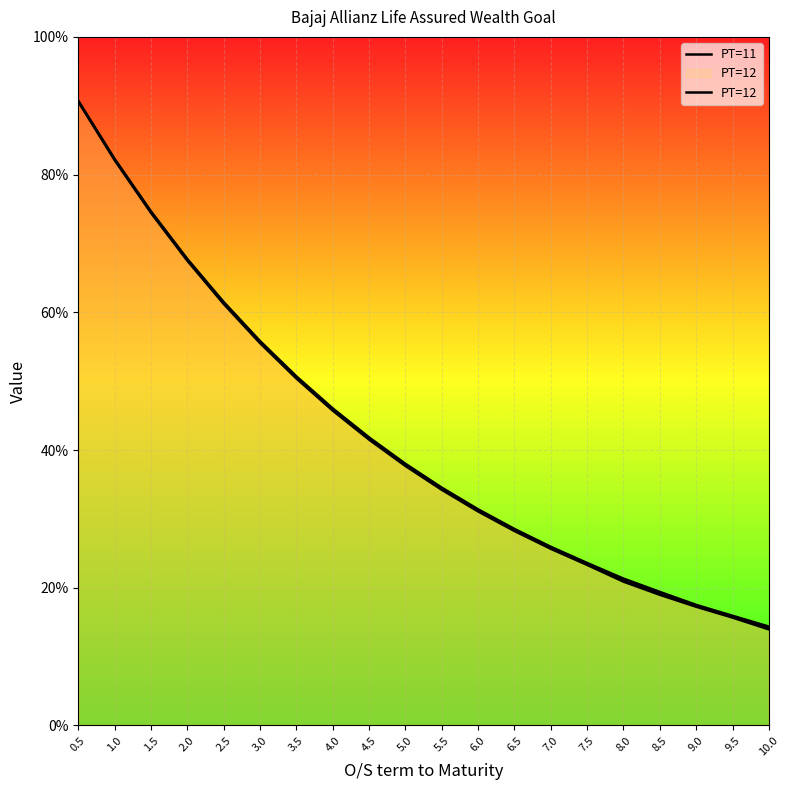

Read the PT=12 value at 0.5.

0.9